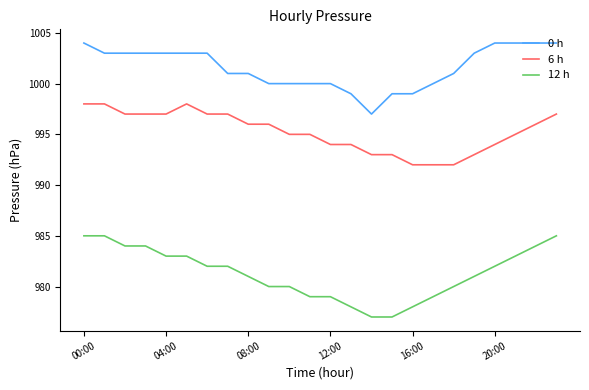

What is the minimum value shown in the chart?

977